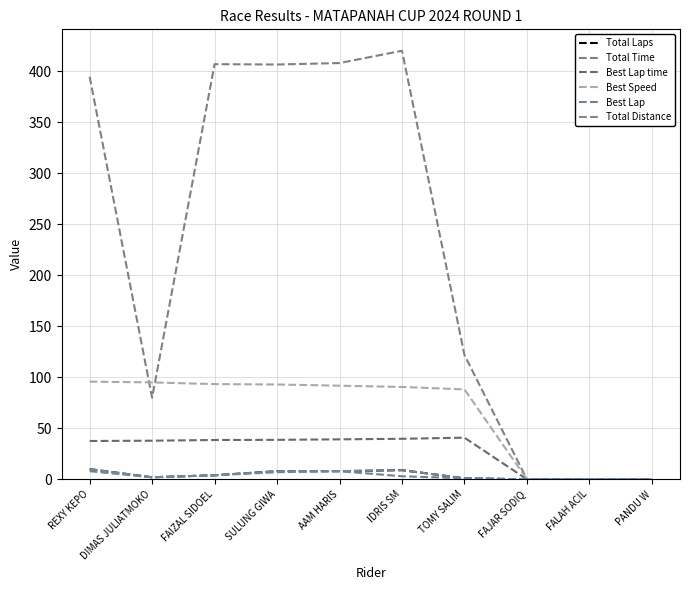

Does the chart have visible grid lines?

Yes